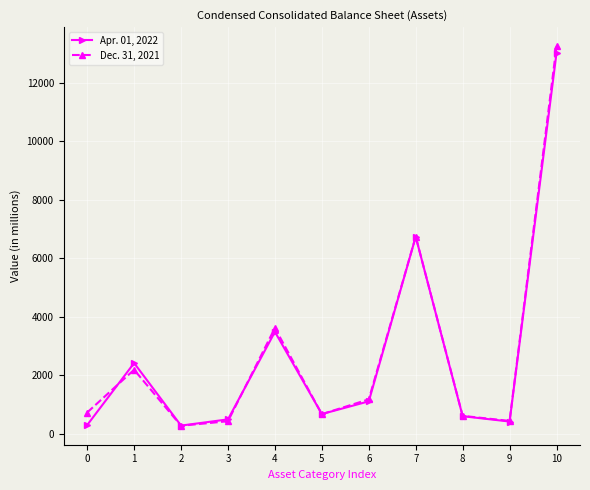

The Dec. 31, 2021 series shows 2189 at 1. True or false?

True